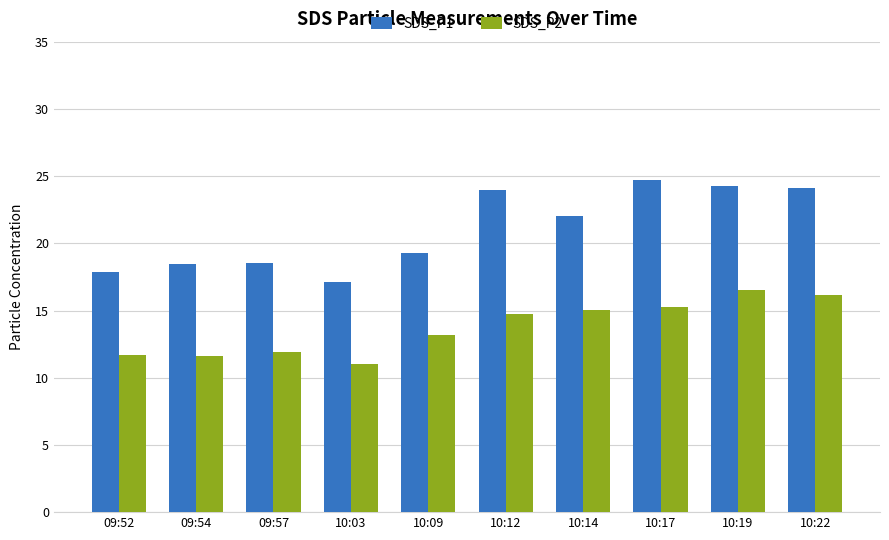

What are all the series names shown in the legend?

SDS_P1, SDS_P2